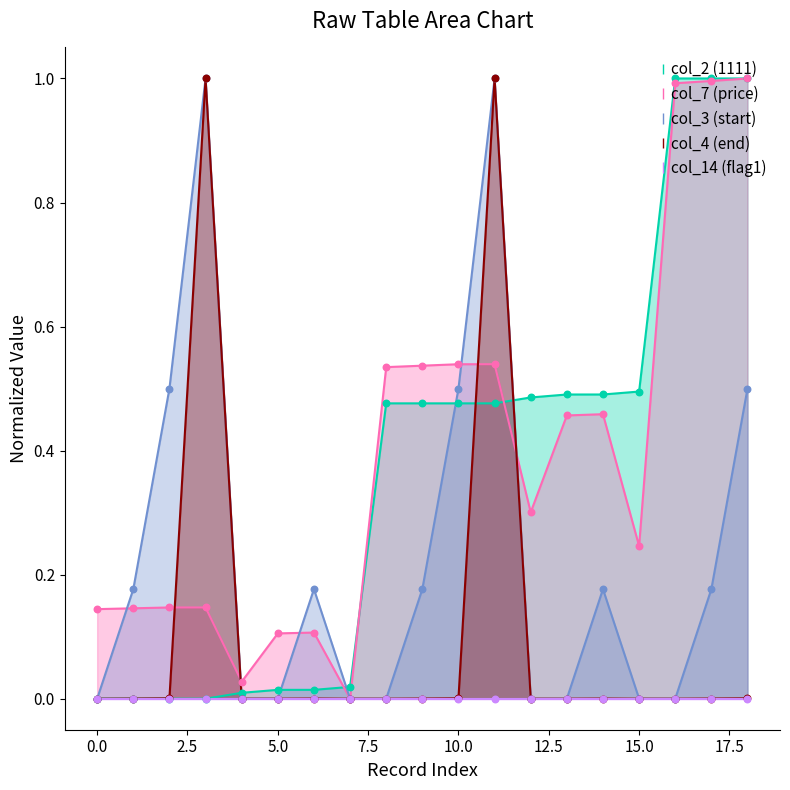

Which series has the largest total across all categories?

col_7 (price)